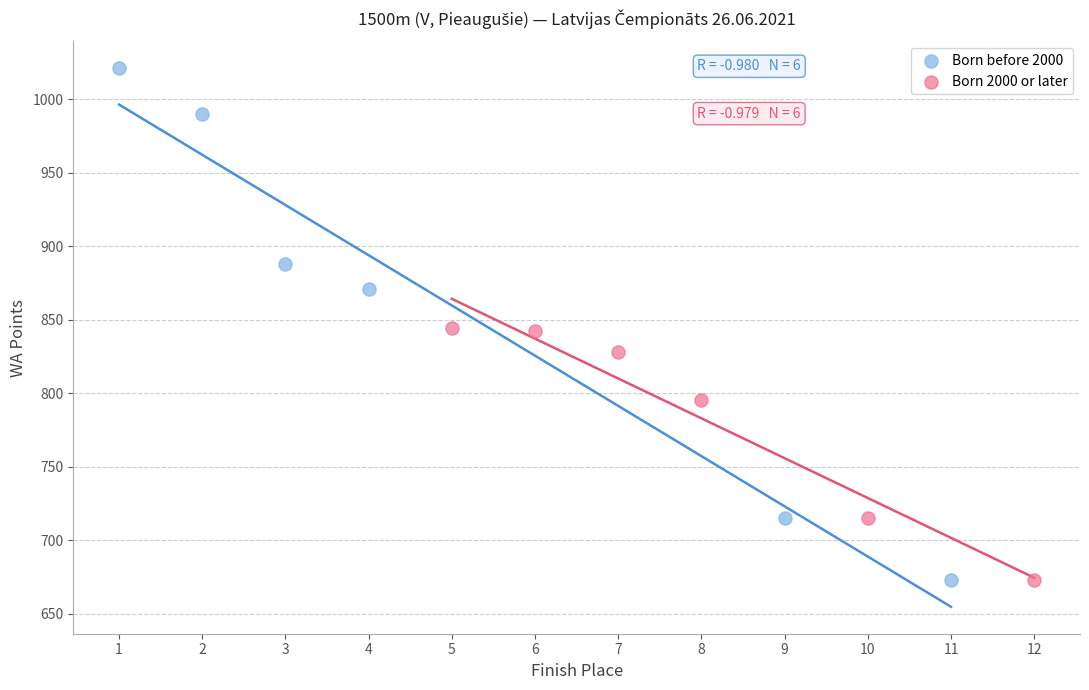

Which series has the widest spread of Y values?

Born before 2000